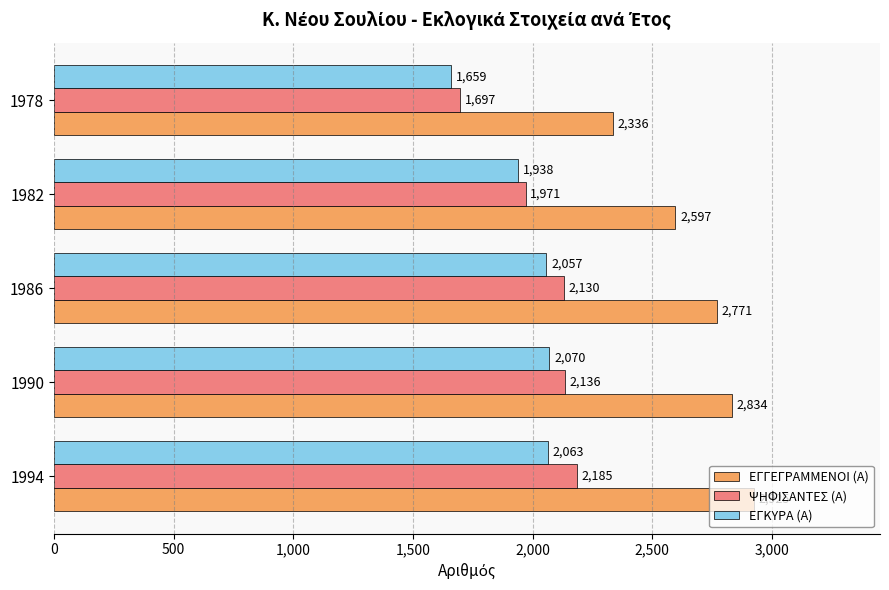

What is the difference between the ΕΓΚΥΡΑ (Α) values at 1982 and 1978?

279